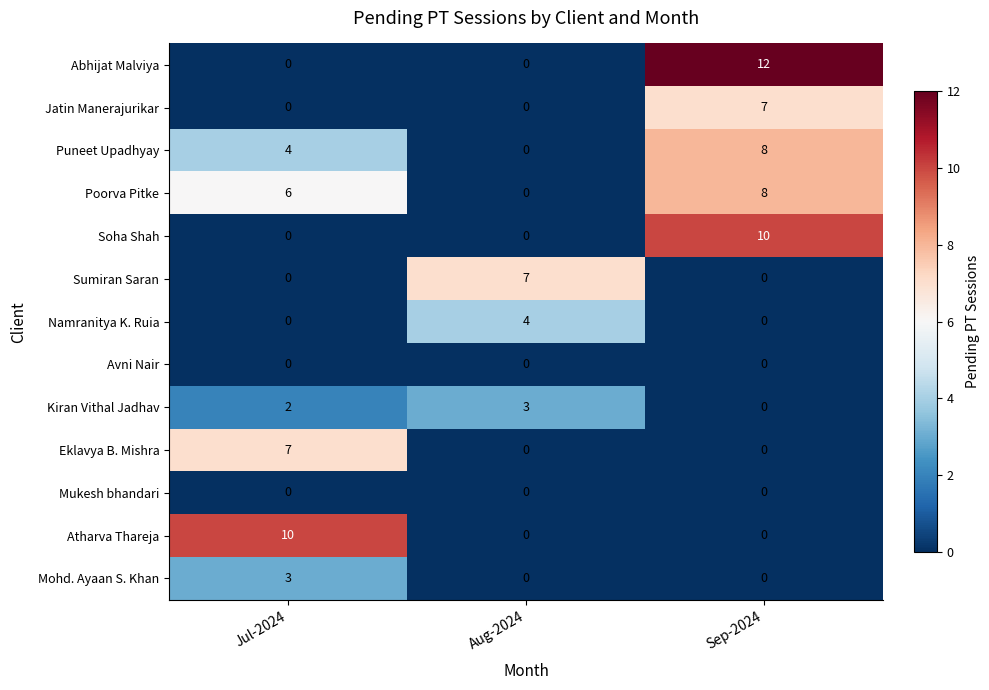

What is the maximum value shown in the chart?

12